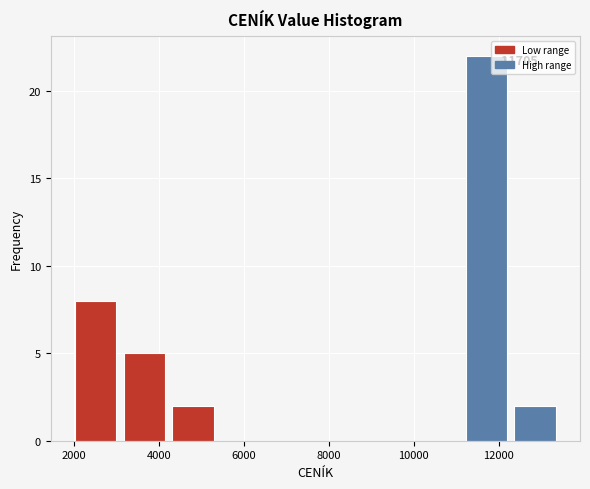

Over which range of the x-axis is the bar tallest?

11200 to 12200